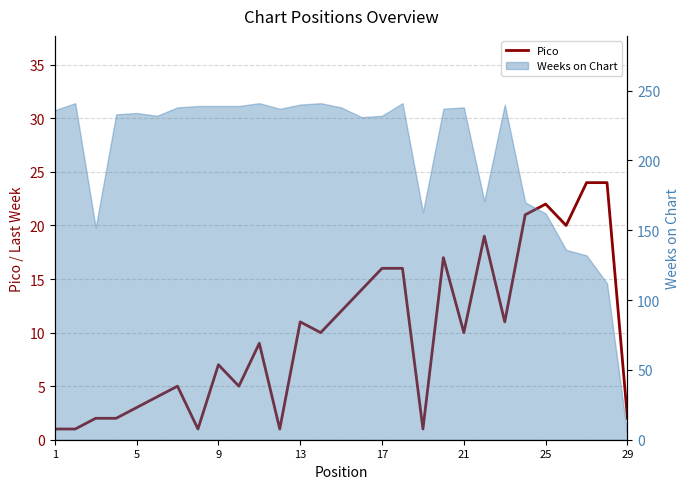

What is the difference between the maximum and minimum values?

23